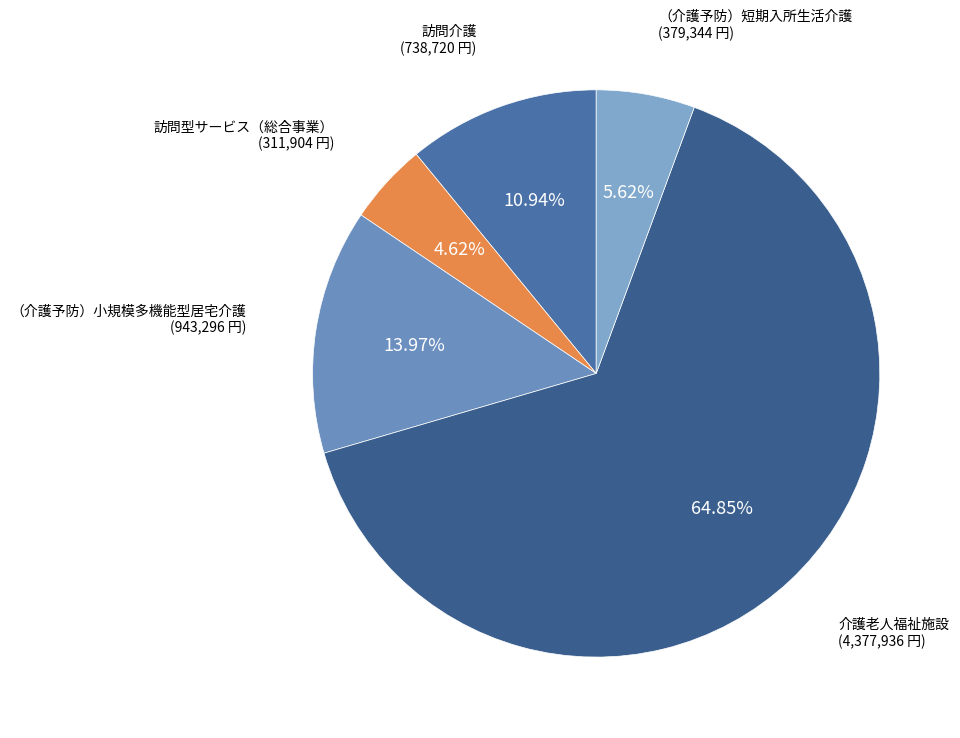

What is the largest slice in the pie chart?

介護老人福祉施設